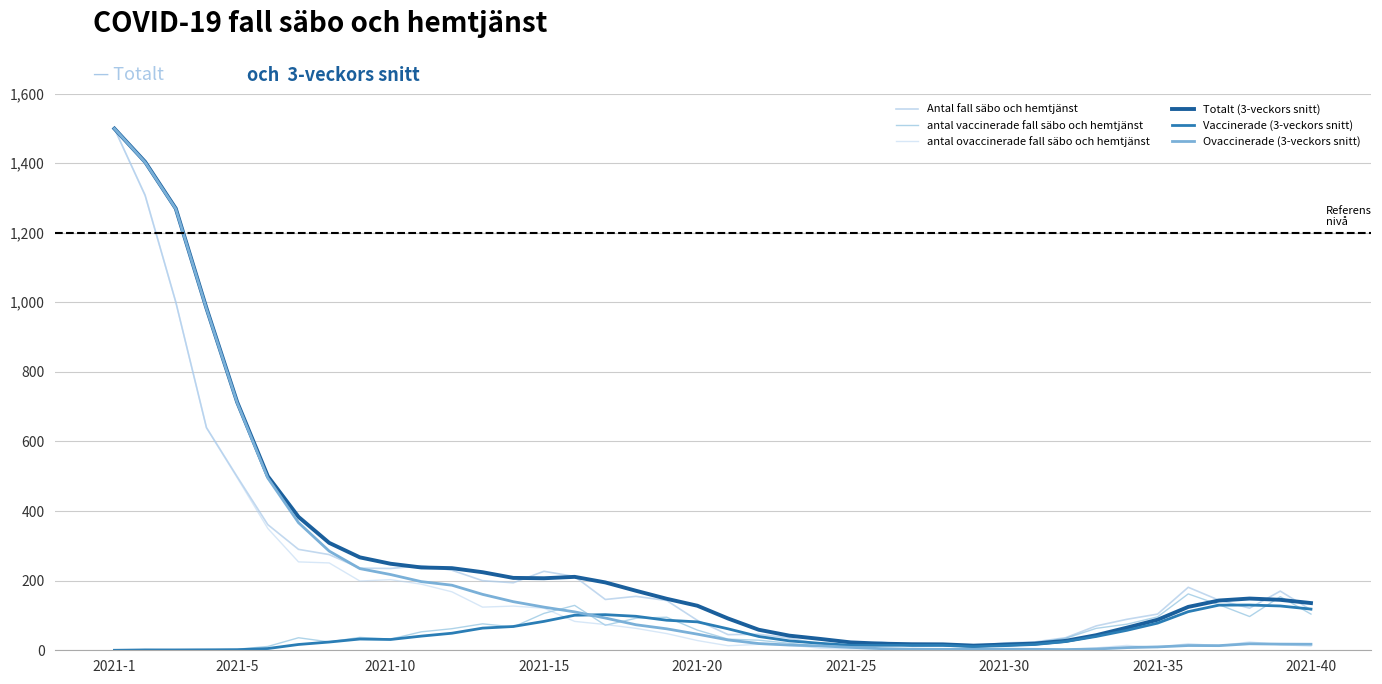

True or false: antal vaccinerade fall säbo och hemtjänst and Antal fall säbo och hemtjänst intersect in this chart.

False